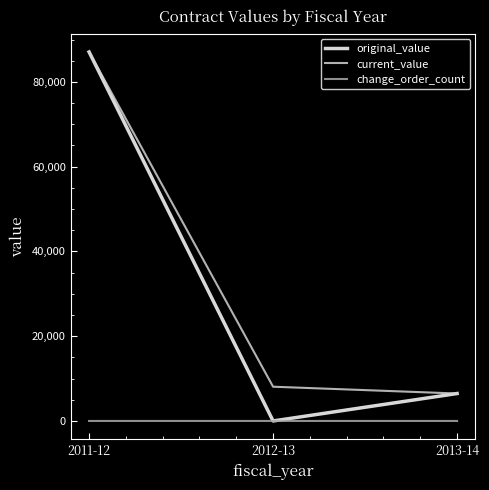

How many lines are shown in the chart?

3